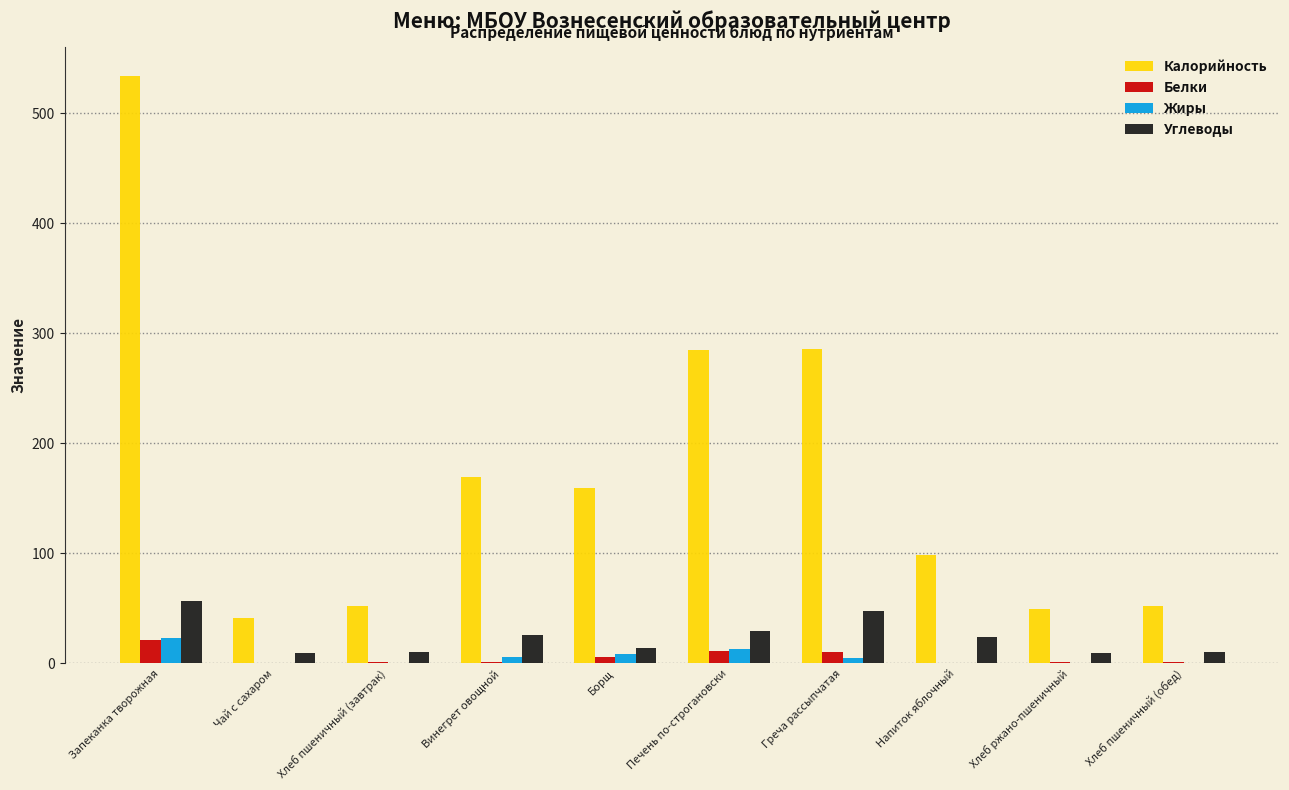

Which series has the largest total across all categories?

Калорийность